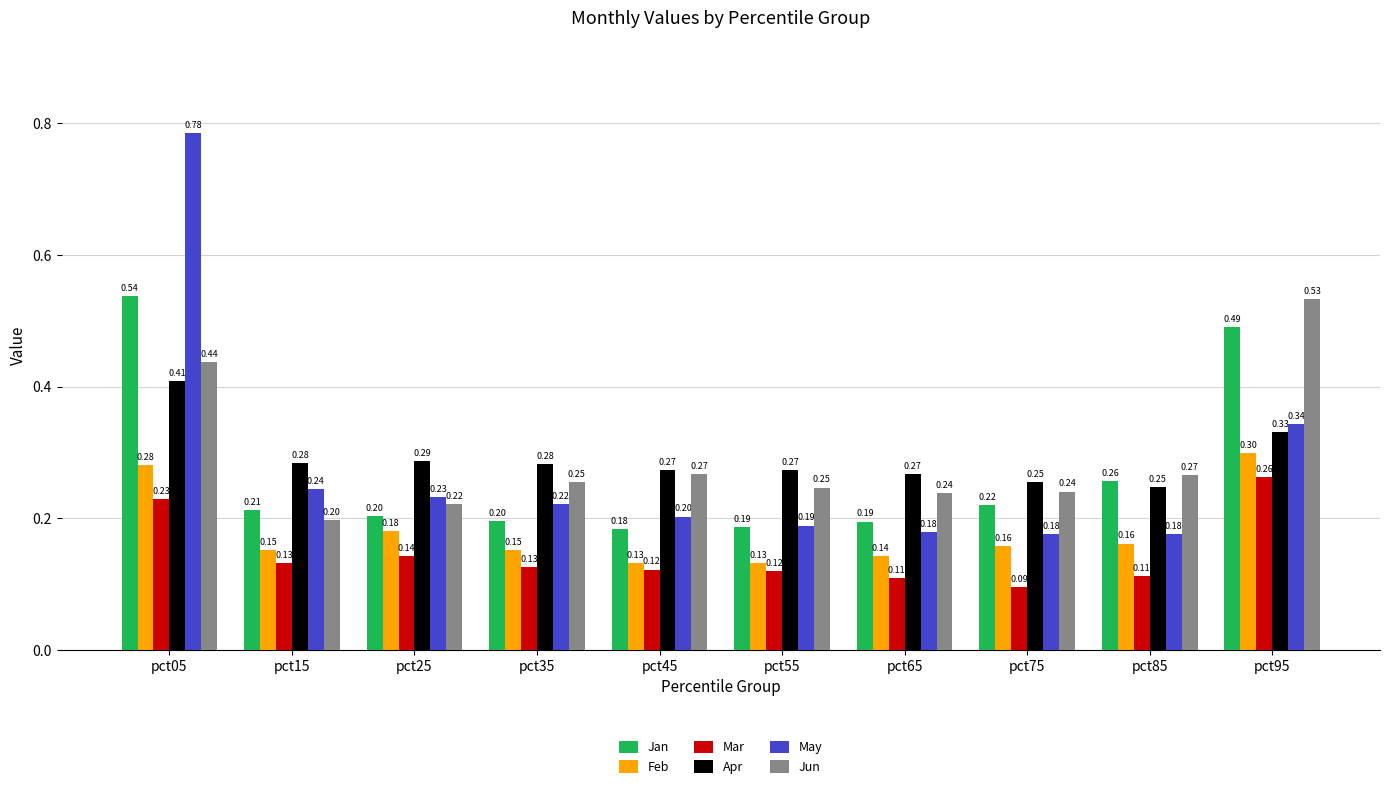

What are all the series names shown in the legend?

Jan, Feb, Mar, Apr, May, Jun